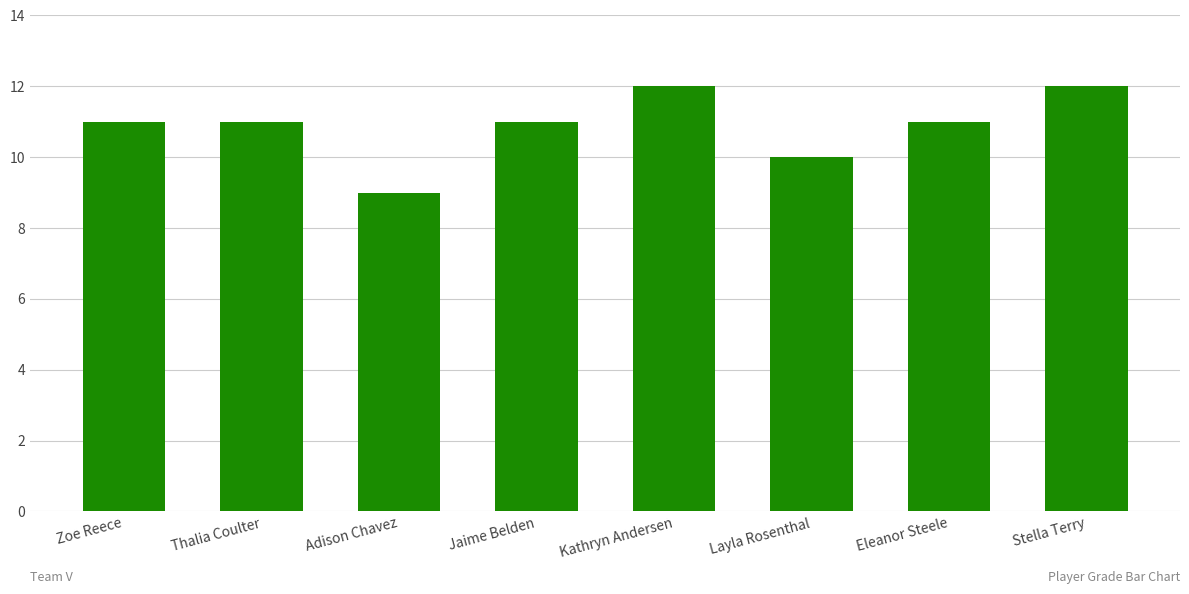

What is the minimum value shown in the chart?

9